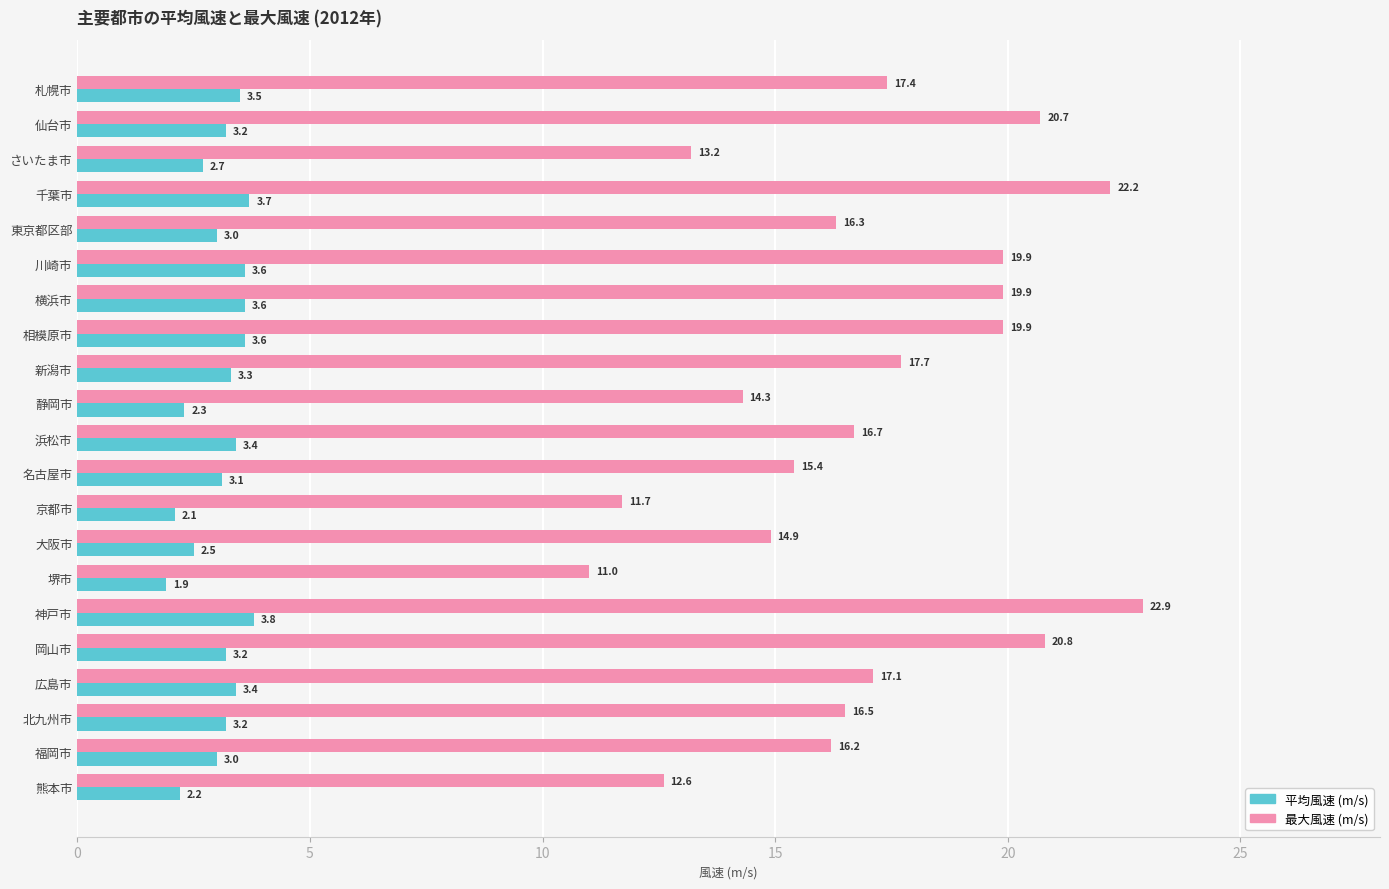

What is the difference between the highest and lowest values at 神戸市?

19.1